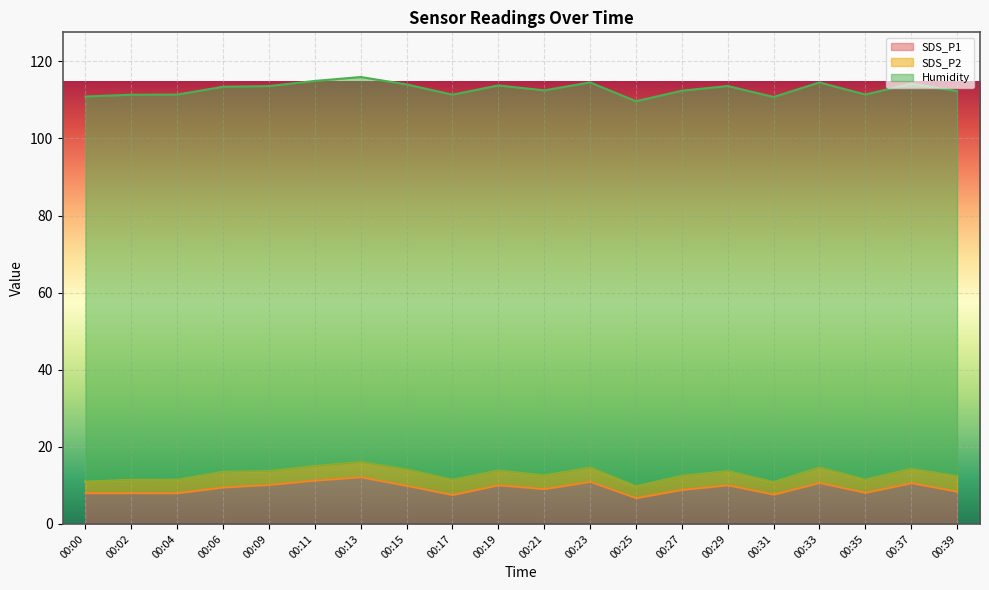

The value of SDS_P2 at 00:06 is 1.4. True or false?

False